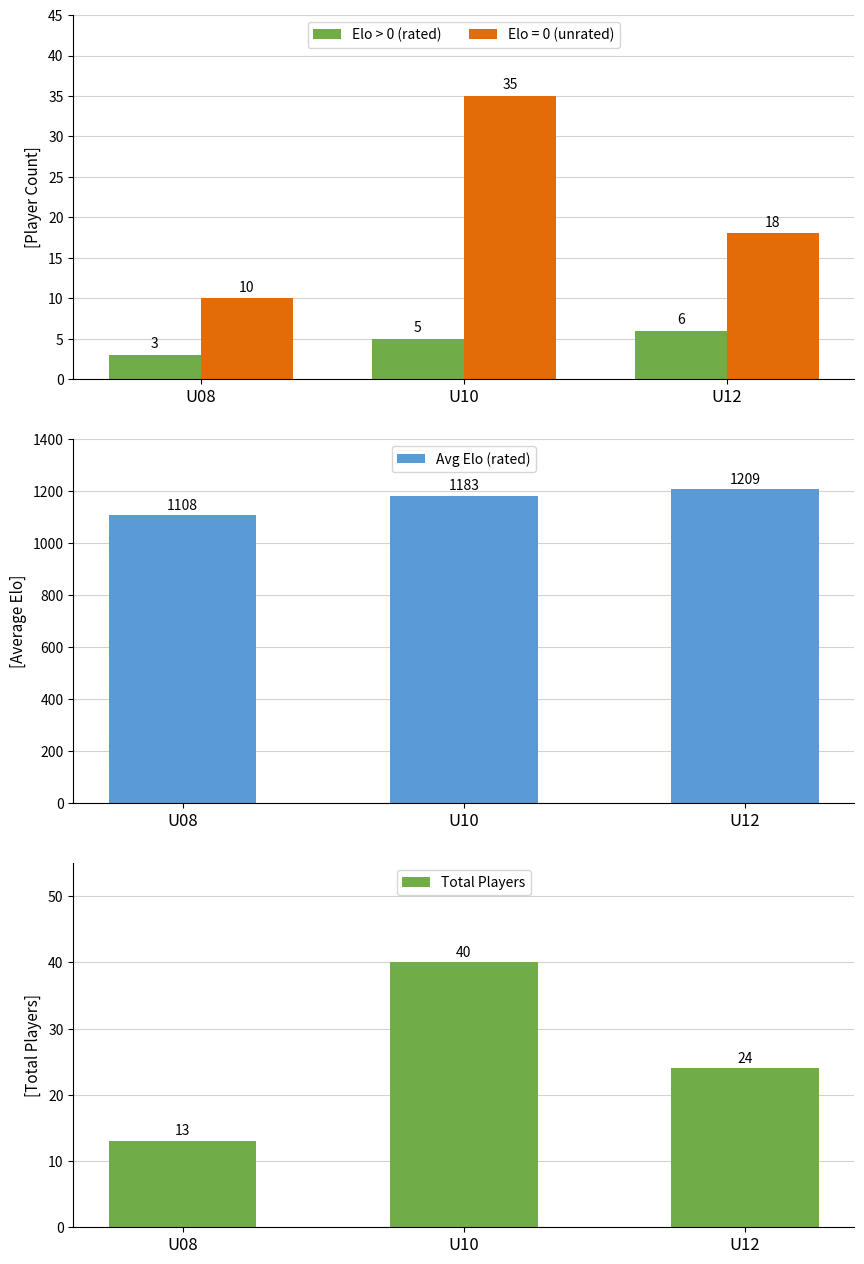

What is the difference between the Avg Elo (rated) values at U08 and U12?

101